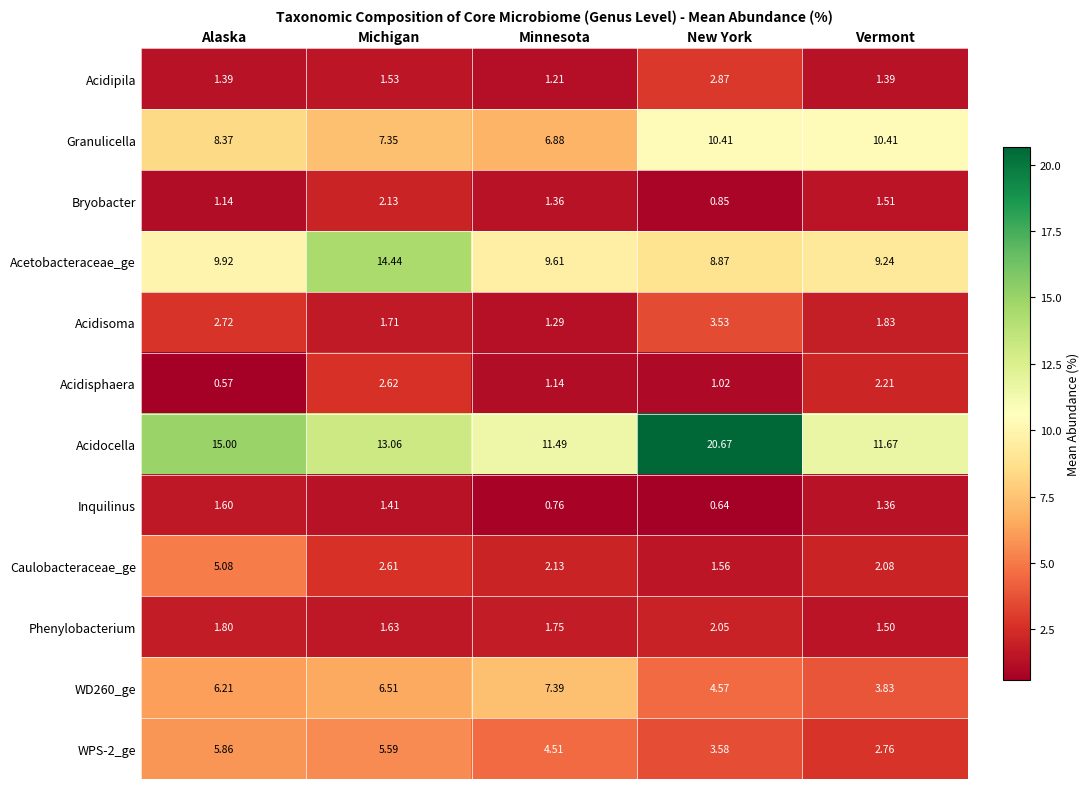

Which category has the highest value in the Bryobacter series?

Michigan